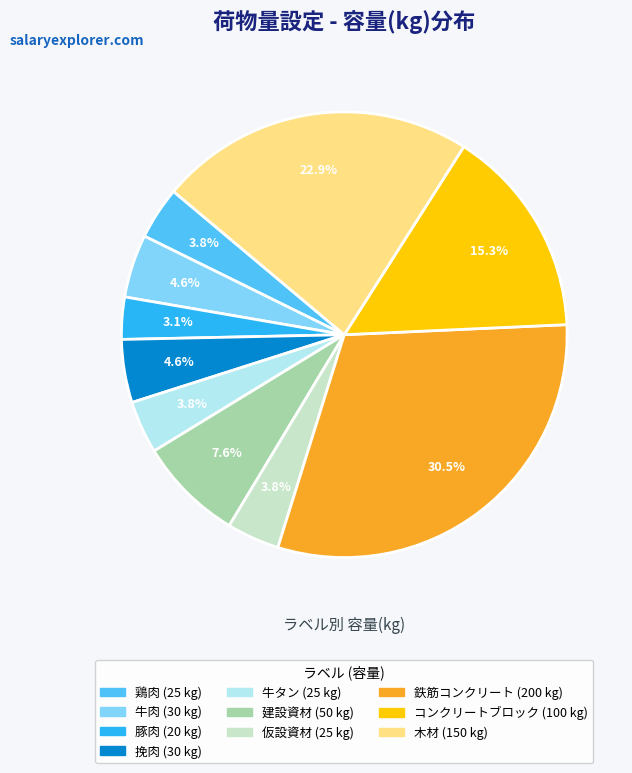

Approximately how many times larger is the value at 仮設資材 compared to 挽肉?

0.8